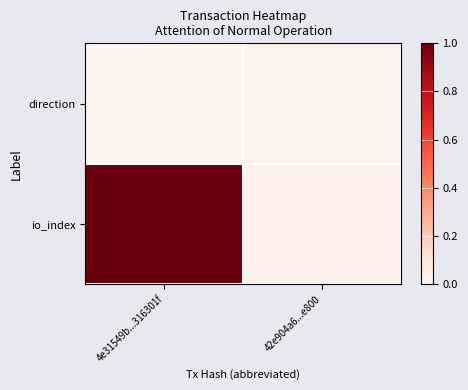

Between 4e31549b...316301f and 42e904a6...e800, which series saw the biggest shift?

io_index